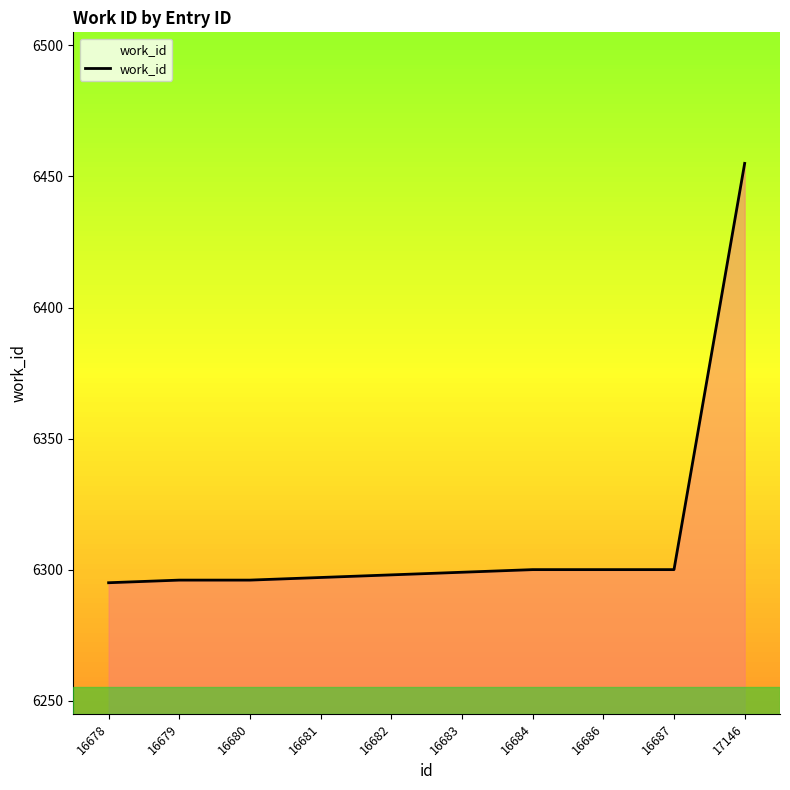

The chart shows a value of 2906 at 16683. True or false?

False